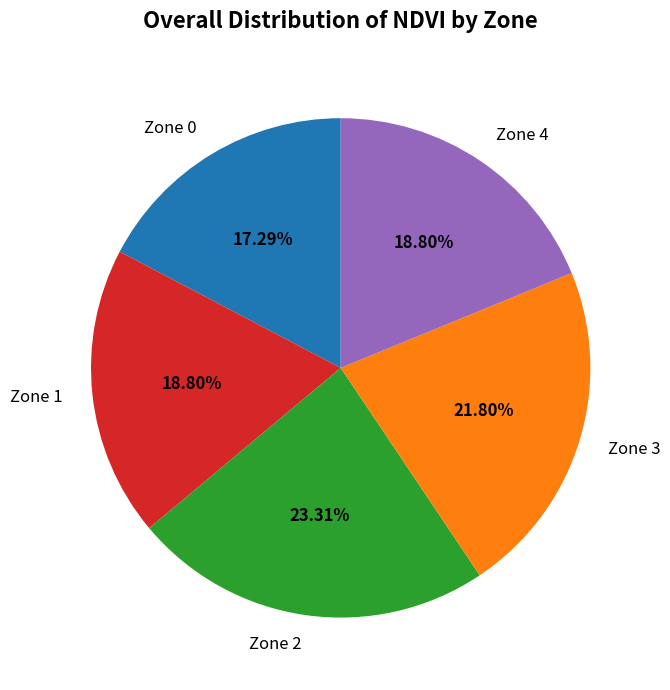

To the nearest percent, what portion does Zone 0 represent?

17%